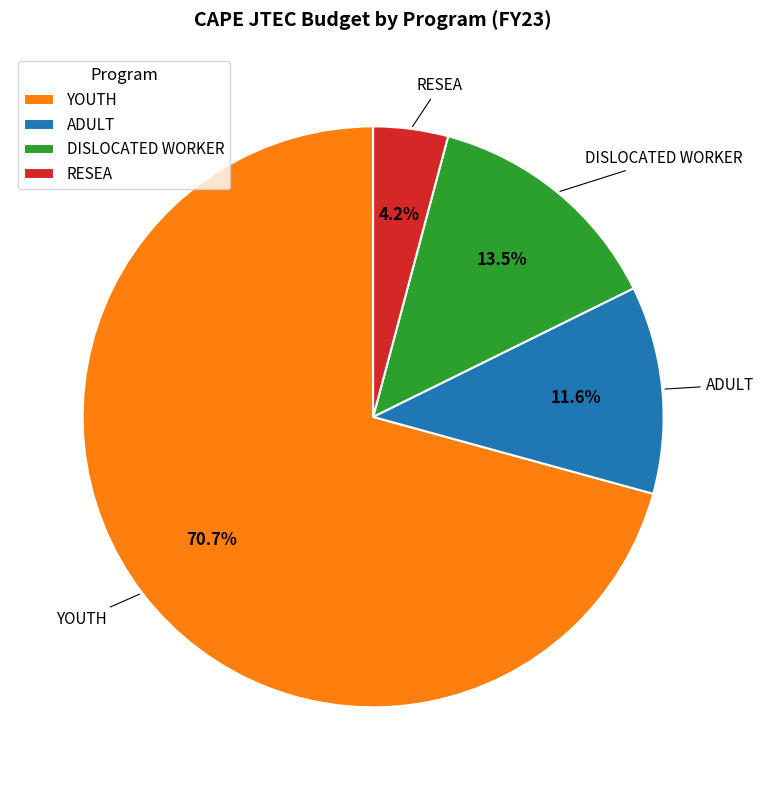

Rank the categories by value from lowest to highest.

RESEA, ADULT, DISLOCATED WORKER, YOUTH